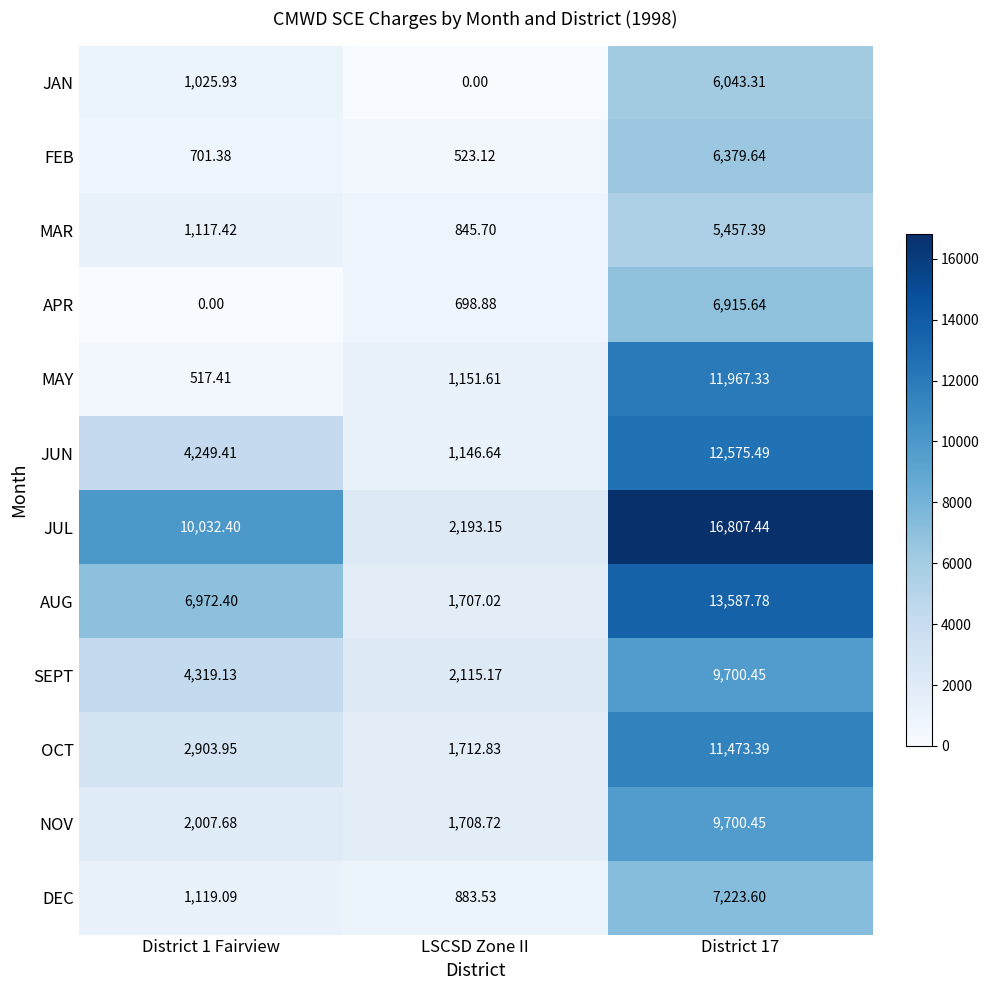

At which label does SEPT reach its minimum?

LSCSD Zone II